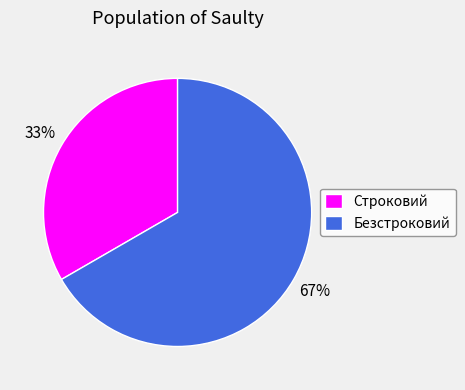

True or false: Безстроковий accounts for 59% of the total.

False